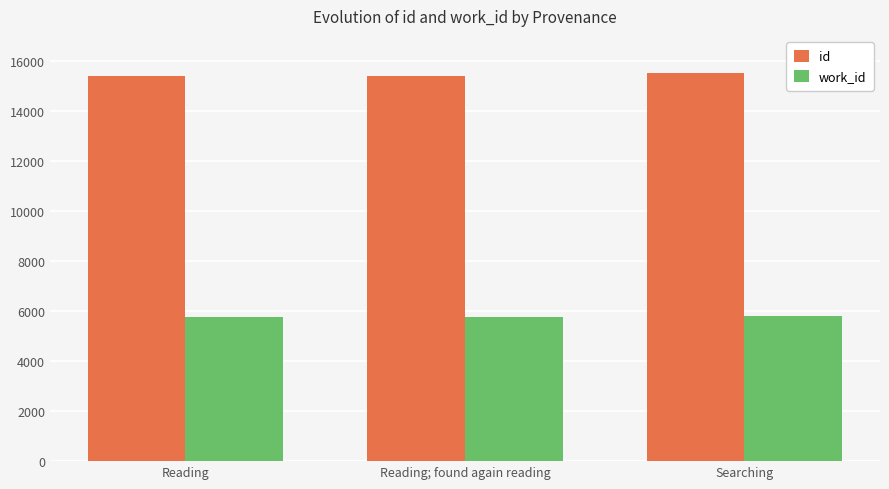

What is the maximum value shown in the chart?

15505